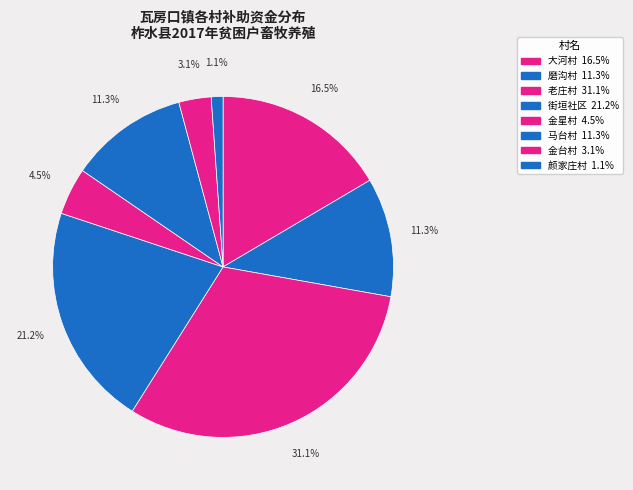

What percentage is the 老庄村 slice, to the nearest percent?

31%